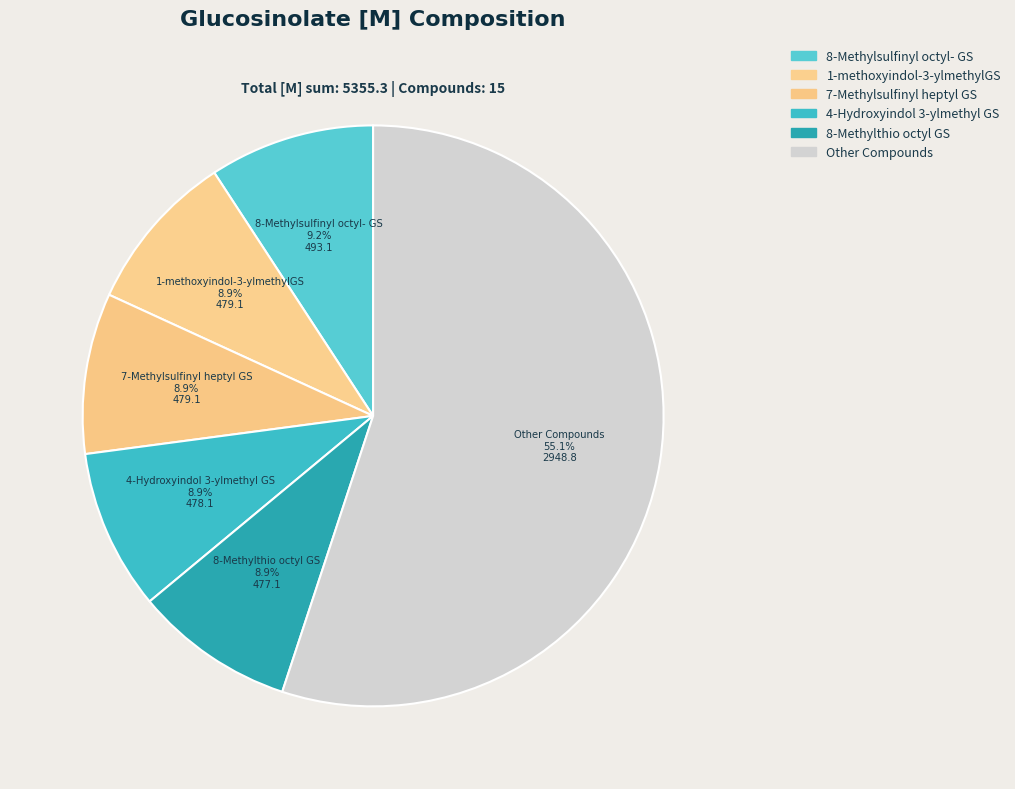

Which slice is the largest?

8-Methylsulfinyl octyl- GS